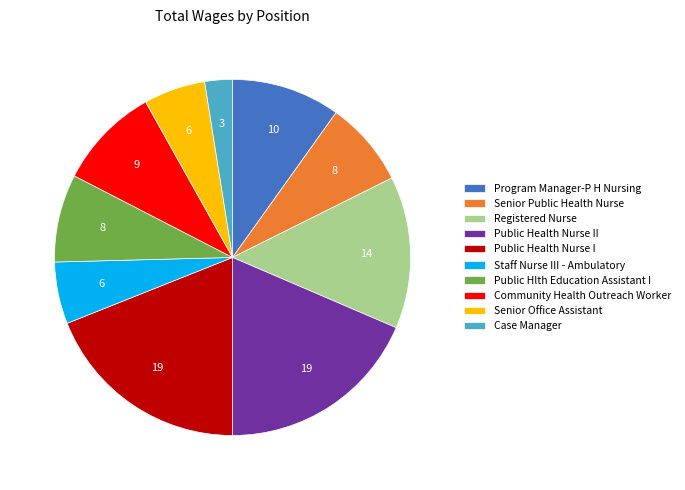

Which slice is the largest?

Public Health Nurse I